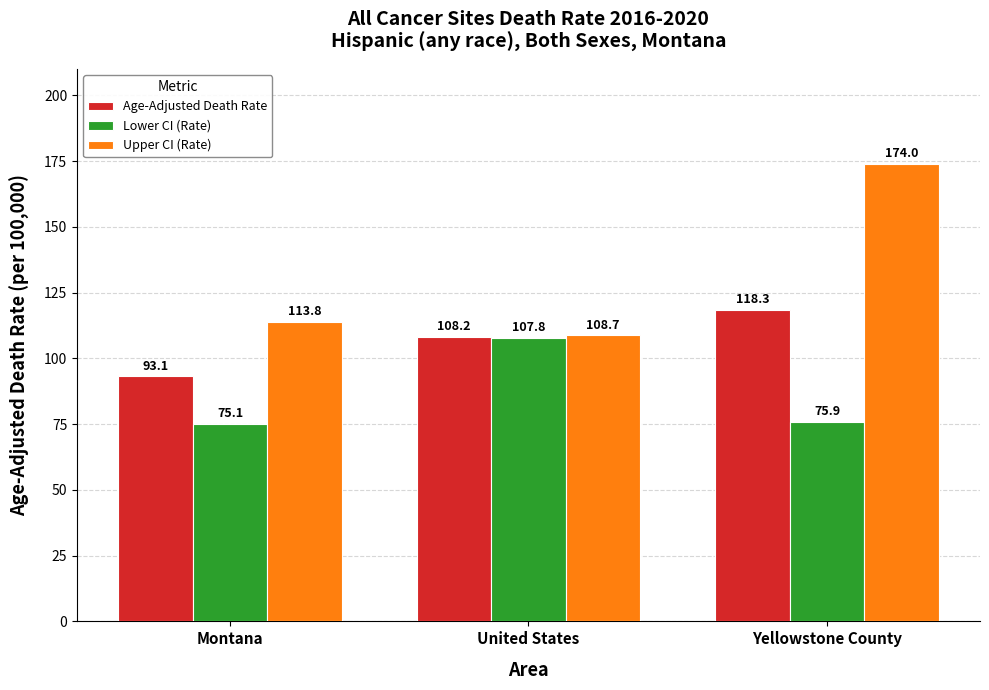

Is it true that Upper CI (Rate) equals 113.8 at Montana?

True